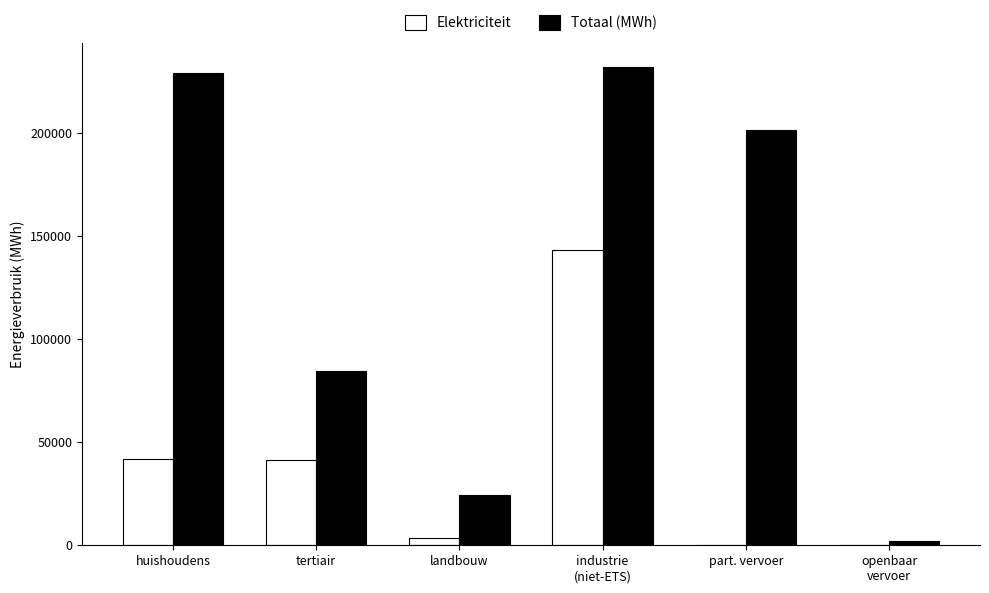

Between huishoudens and landbouw, which series saw the biggest shift?

Totaal (MWh)